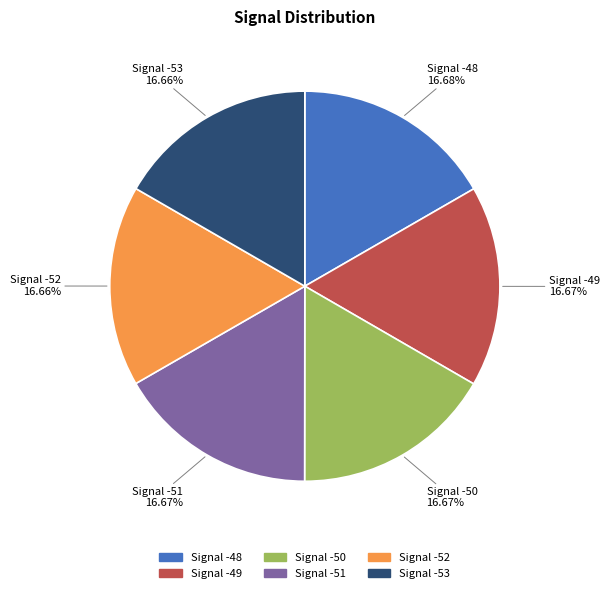

Is there any slice that represents more than half of the pie?

No